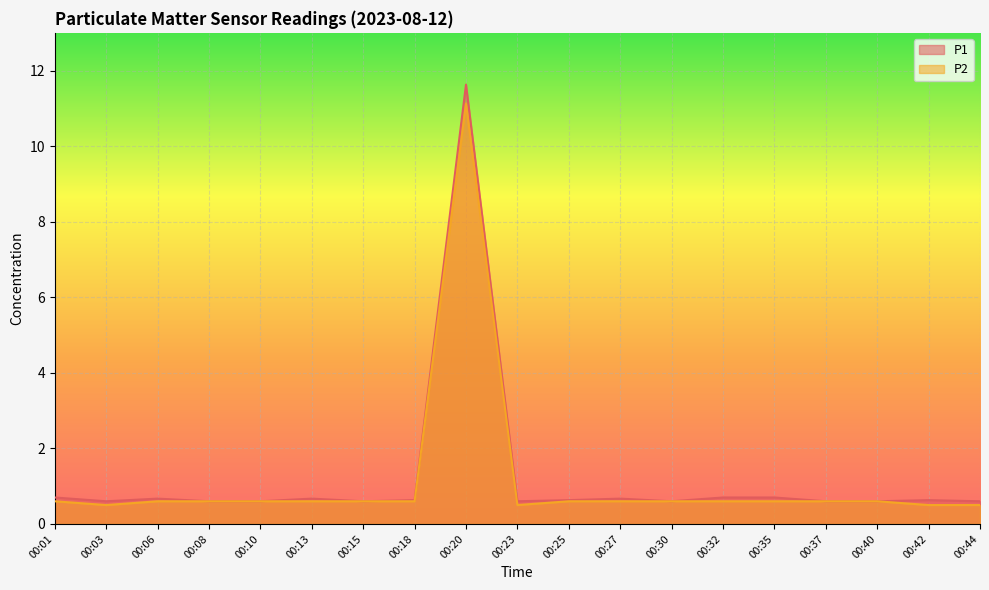

What is the maximum value shown in the chart?

11.6